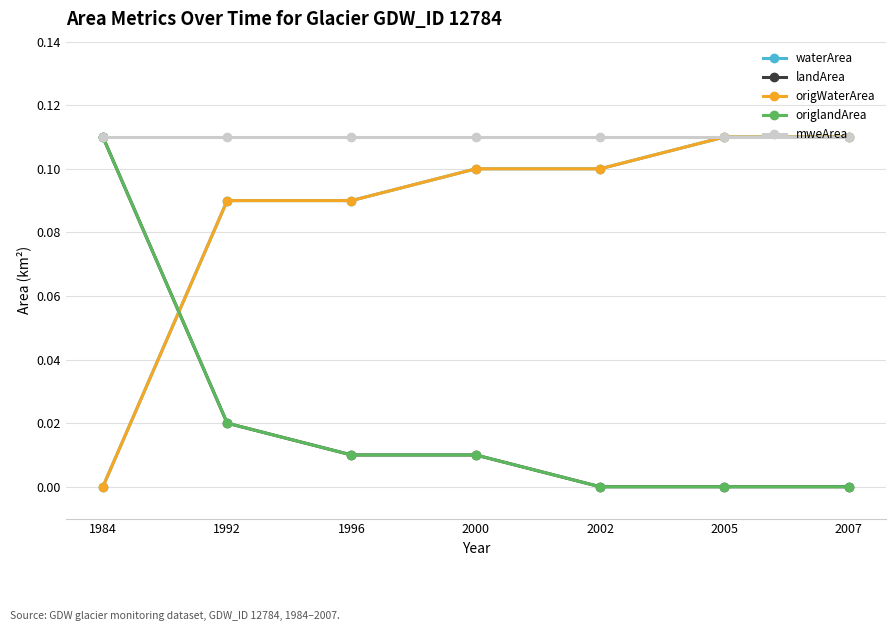

Is this an area chart (filled region under the line)?

No